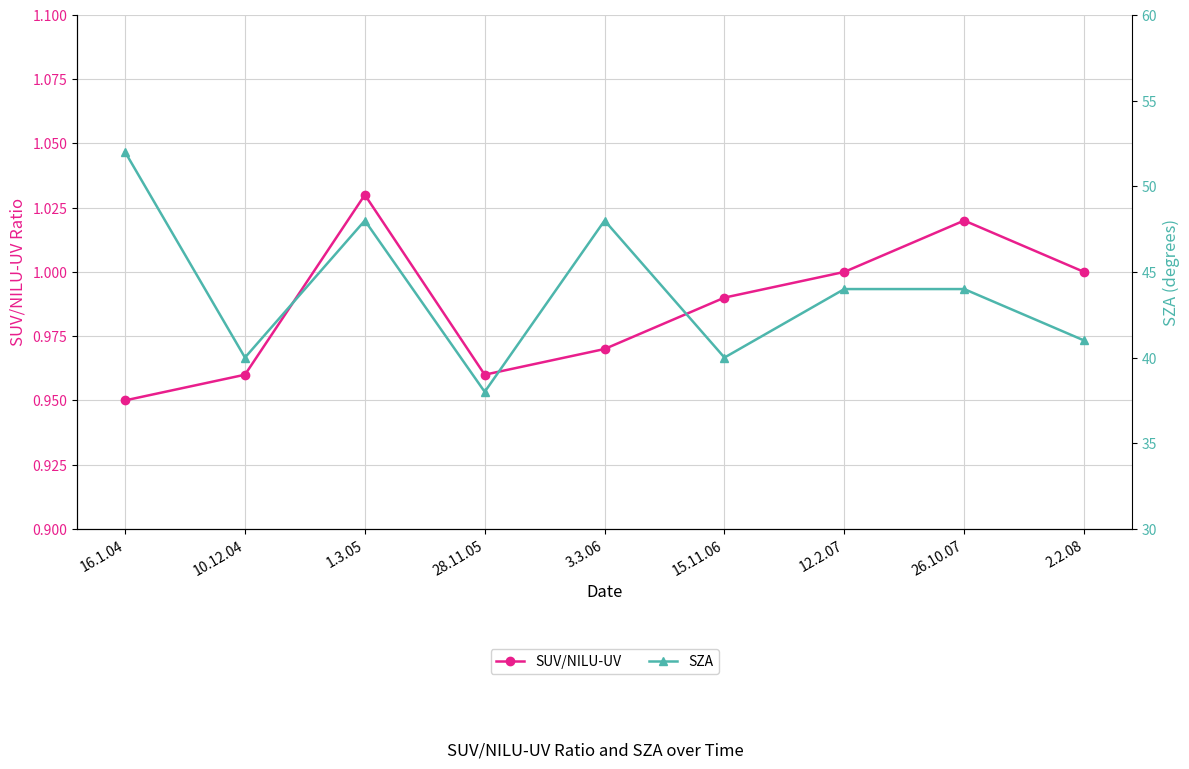

Does the chart display data point markers on the line(s)?

Yes